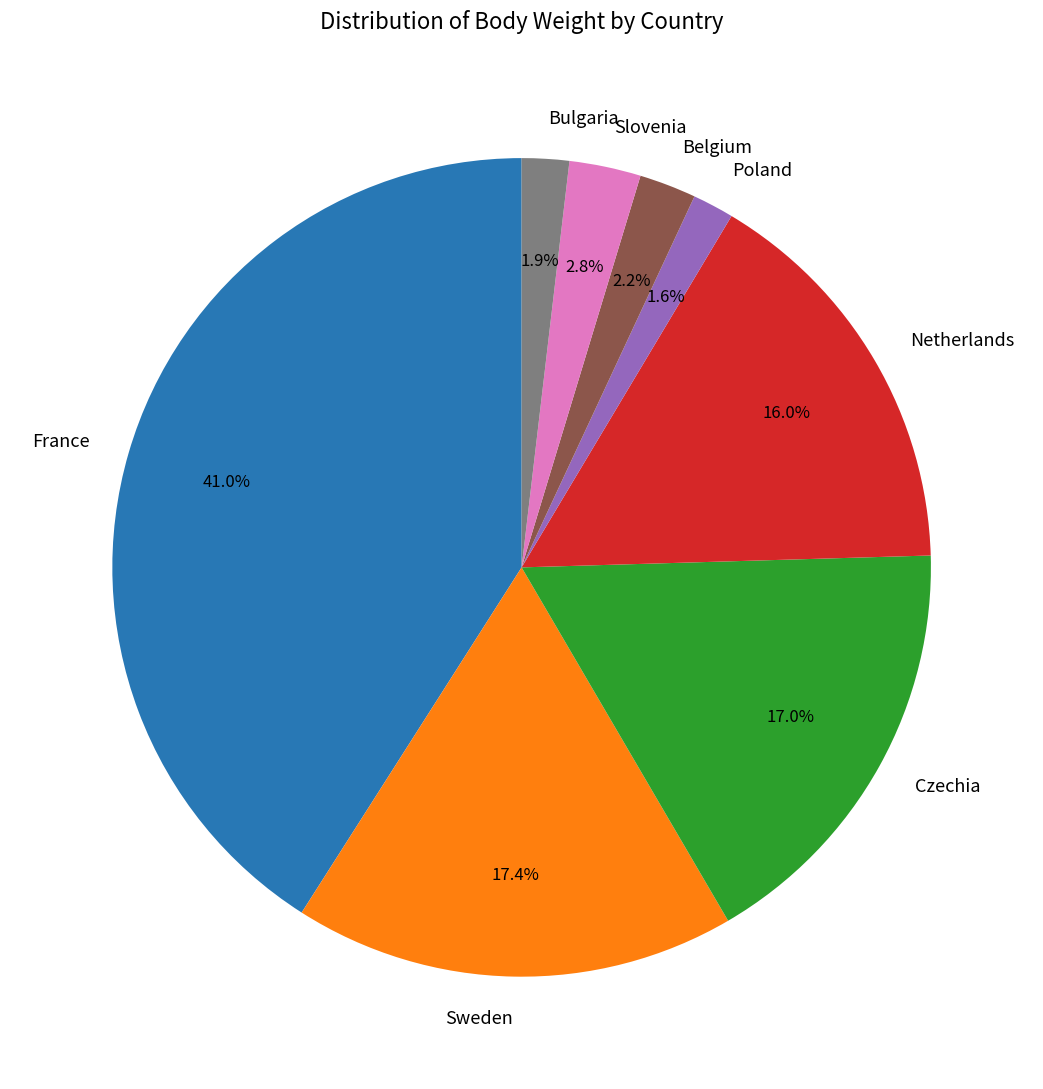

To the nearest percent, what is the difference between the Sweden and Slovenia slice percentages?

15%